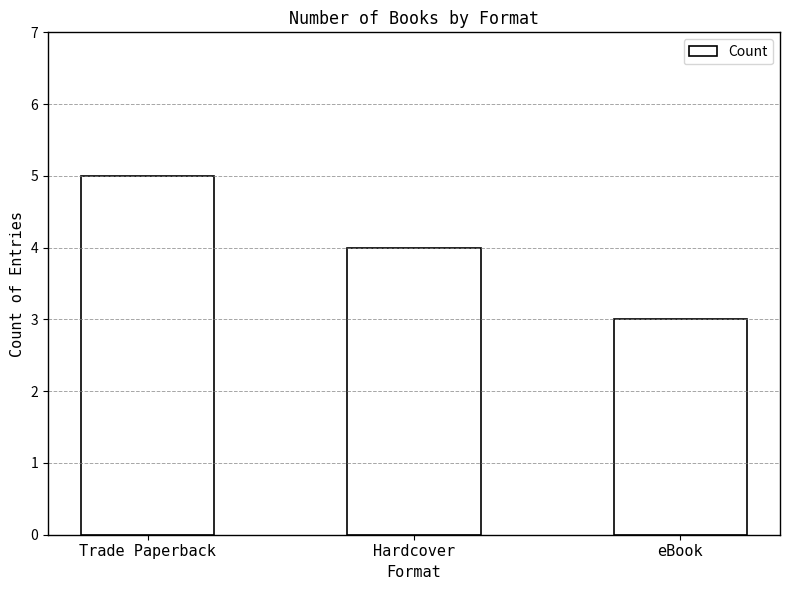

What is the difference between the values at Hardcover and eBook?

1